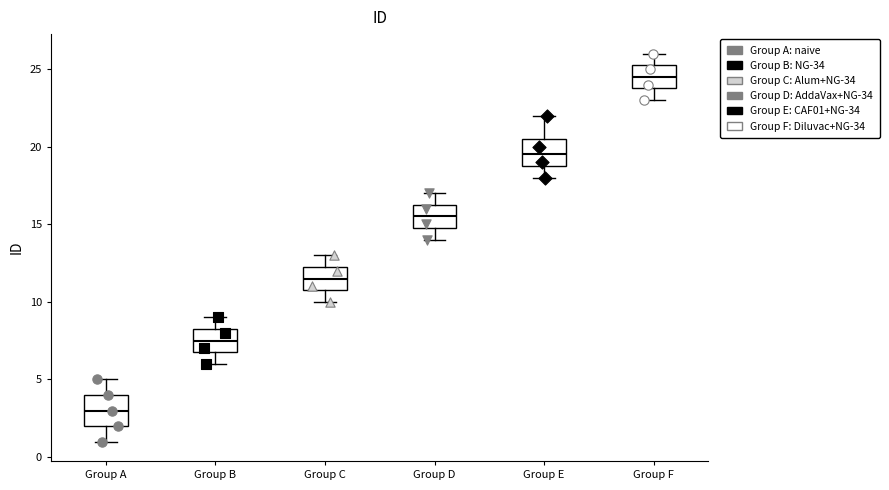

Reading left to right, transcribe this box plot: for each box, give where its median line is, the range the box spans, and where its two whiskers end, as read against the y-axis. The values are not printed on the chart, so give them approximately, as read against the axis.

Group A: median 3.0, box 2.0 to 4.0, whiskers 1.0 to 5.0
Group B: median 7.5, box 7.0 to 8.5, whiskers 6.0 to 9.0
Group C: median 11.5, box 11.0 to 12.5, whiskers 10.0 to 13.0
Group D: median 15.5, box 15.0 to 16.5, whiskers 14.0 to 17.0
Group E: median 19.5, box 19.0 to 20.5, whiskers 18.0 to 22.0
Group F: median 24.5, box 24.0 to 25.5, whiskers 23.0 to 26.0